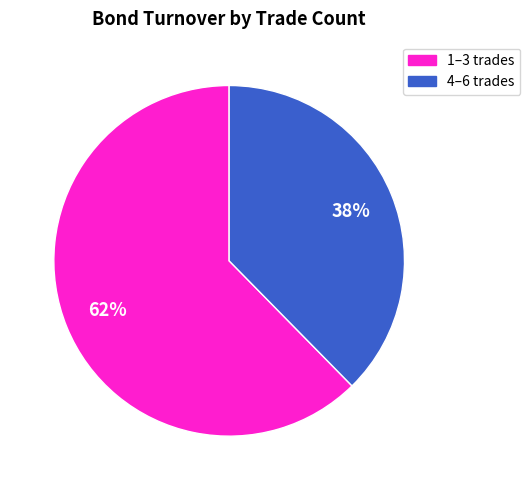

How many slices are in this pie chart?

2